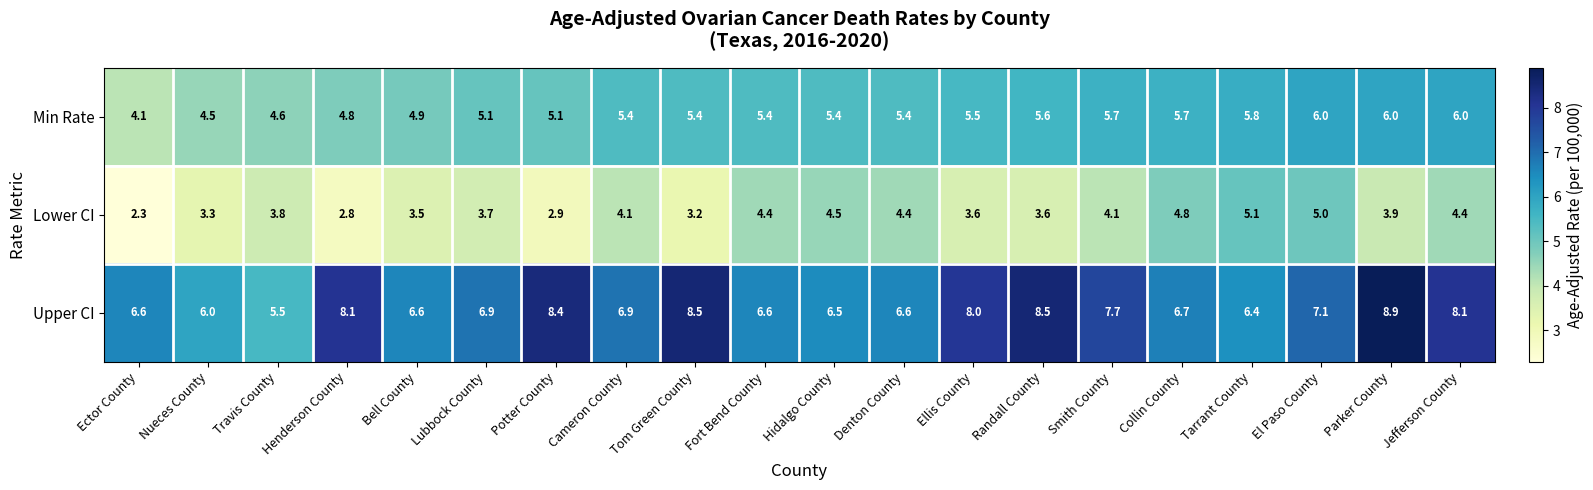

Which series has the largest range (max minus min)?

Upper CI